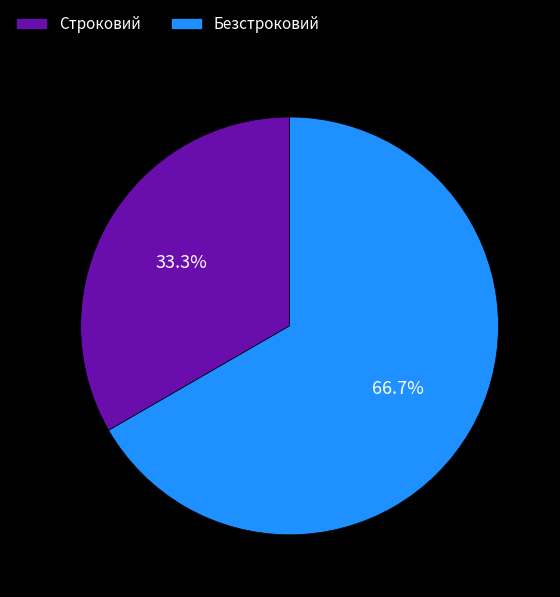

Which category has the biggest portion of the pie?

Безстроковий